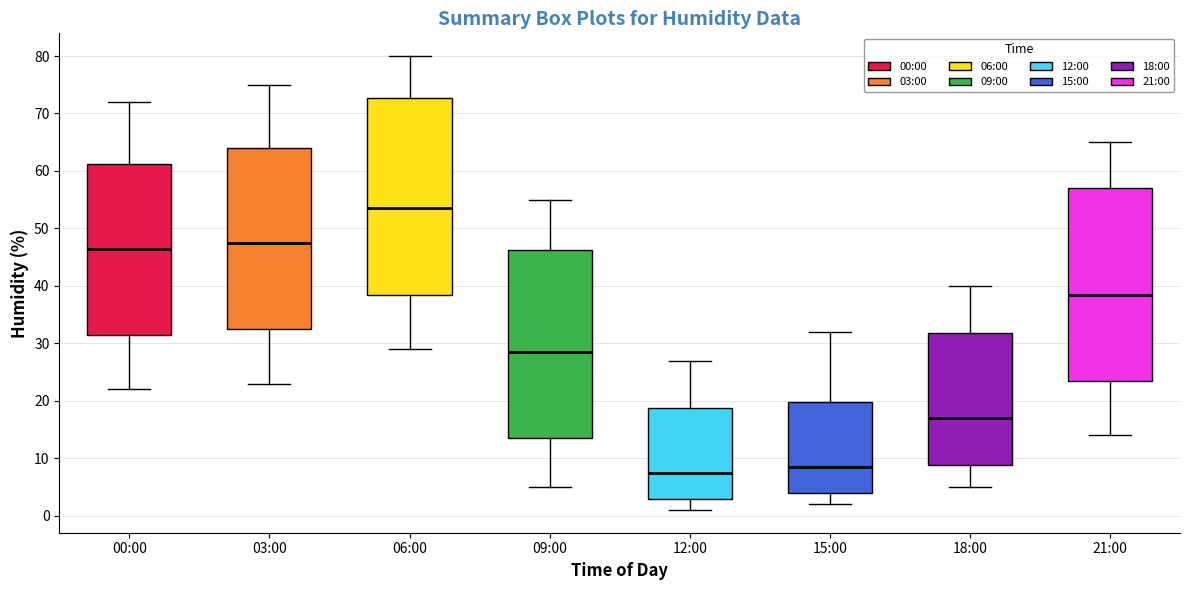

Reading left to right, transcribe this box plot: for each box, give where its median line is, the range the box spans, and where its two whiskers end, as read against the y-axis. The values are not printed on the chart, so give them approximately, as read against the axis.

00:00: median 47, box 32 to 61, whiskers 22 to 72
03:00: median 48, box 33 to 64, whiskers 23 to 75
06:00: median 54, box 39 to 73, whiskers 29 to 80
09:00: median 29, box 14 to 46, whiskers 5 to 55
12:00: median 8, box 3 to 19, whiskers 1 to 27
15:00: median 9, box 4 to 20, whiskers 2 to 32
18:00: median 17, box 9 to 32, whiskers 5 to 40
21:00: median 39, box 24 to 57, whiskers 14 to 65